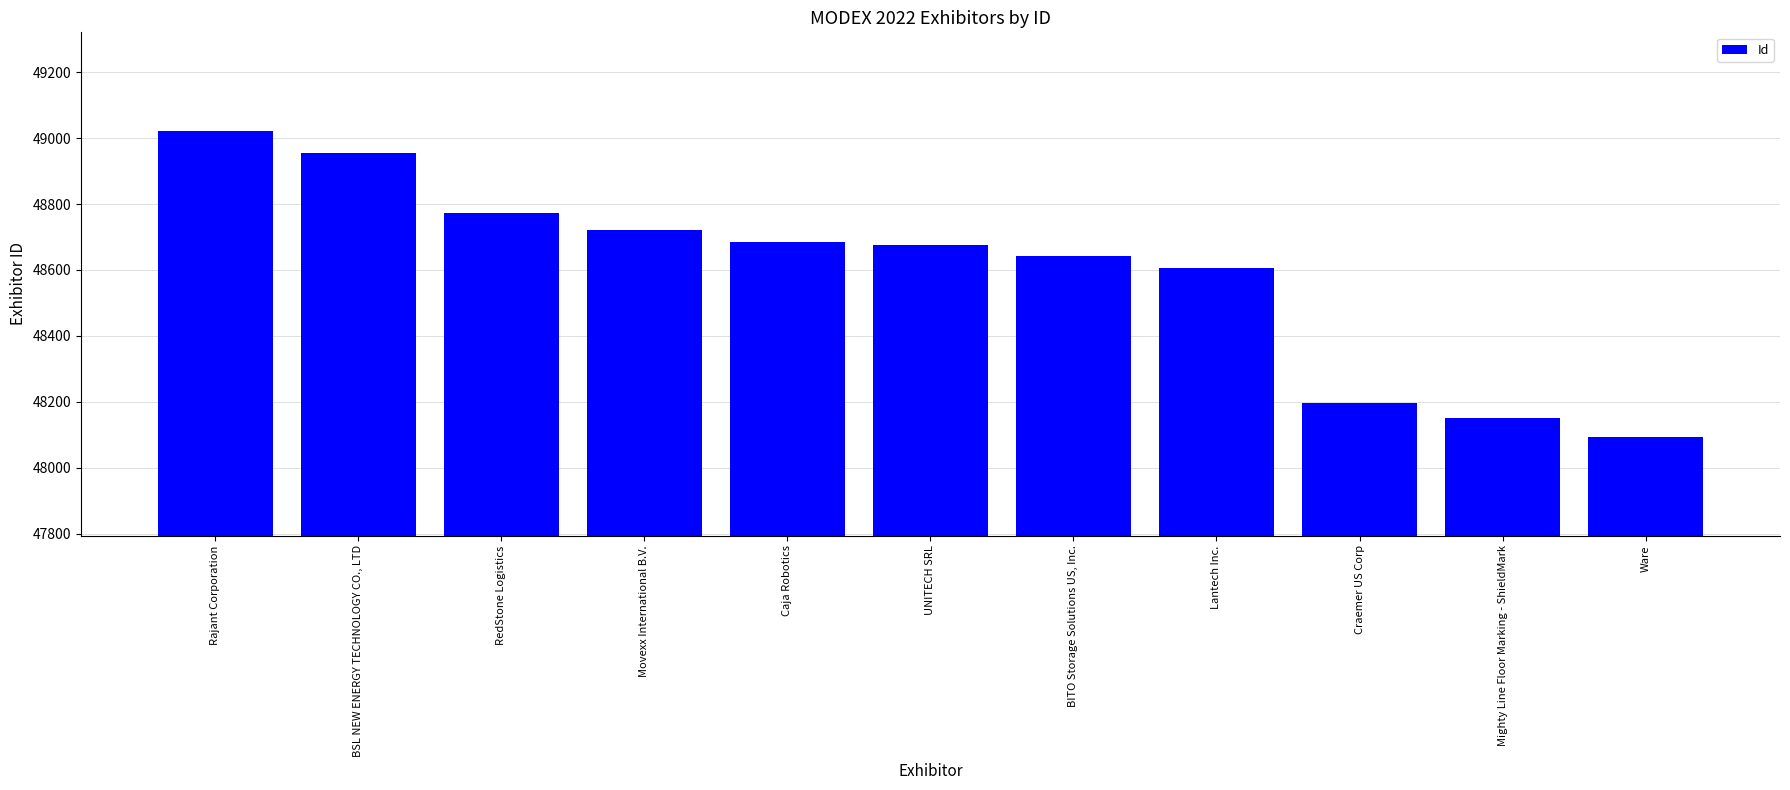

At which label is the value closest to 48557?

Lantech Inc.